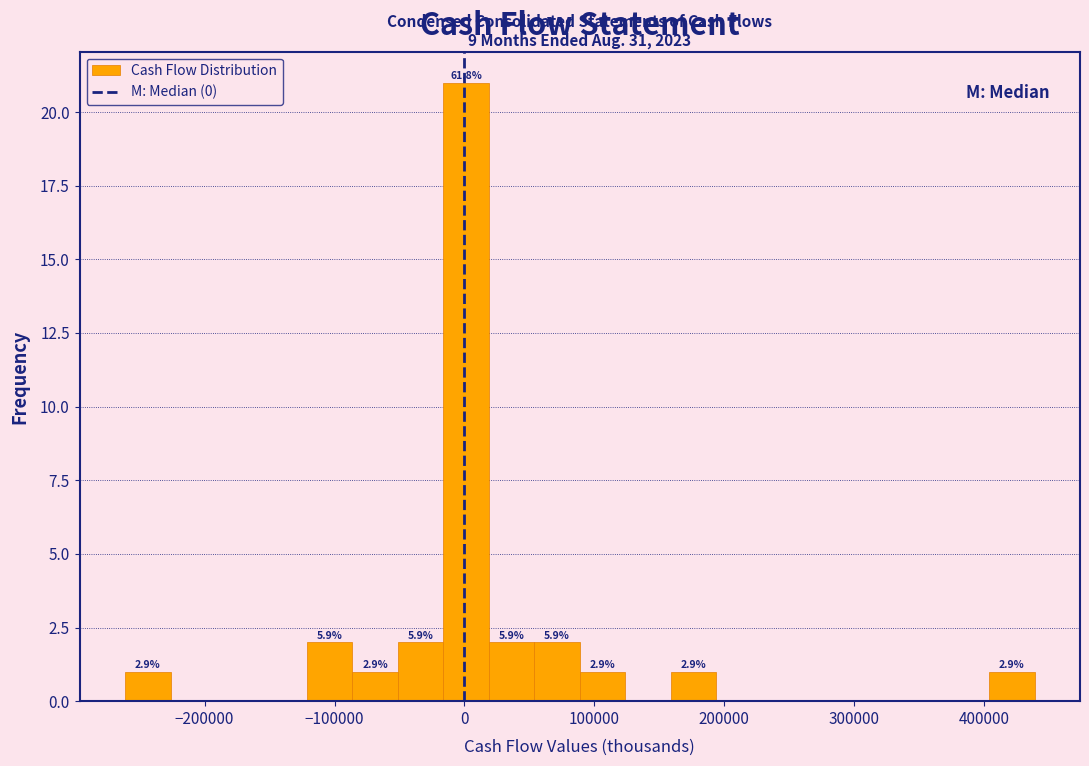

Around what value on the x-axis is the tallest bar? Give the approximate position of its centre, as read against the axis.

0